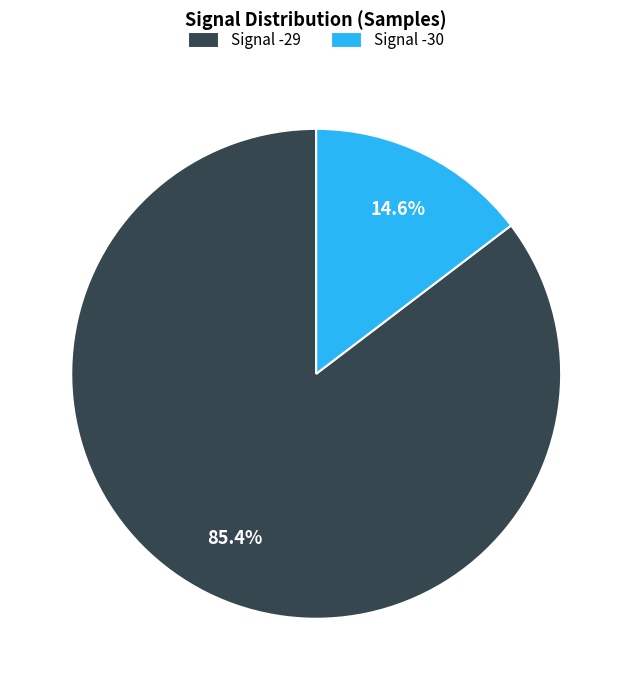

Combined, what portion of the pie is Signal -29 and Signal -30?

100.0%